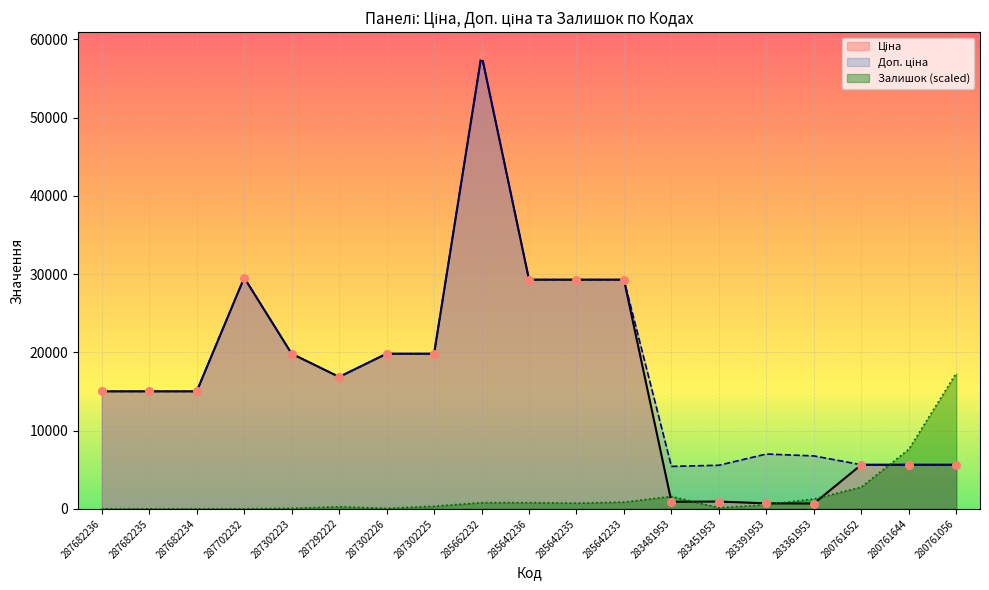

Which series contains the lowest Y value?

Залишок